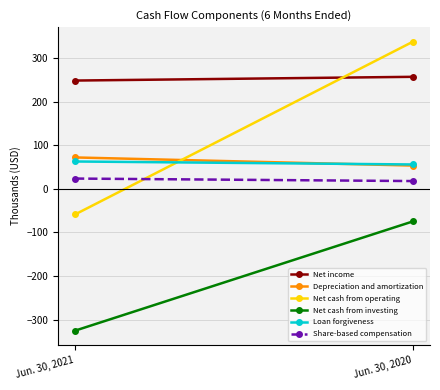

What are all the series names shown in the legend?

Net income, Depreciation and amortization, Net cash from operating, Net cash from investing, Loan forgiveness, Share-based compensation